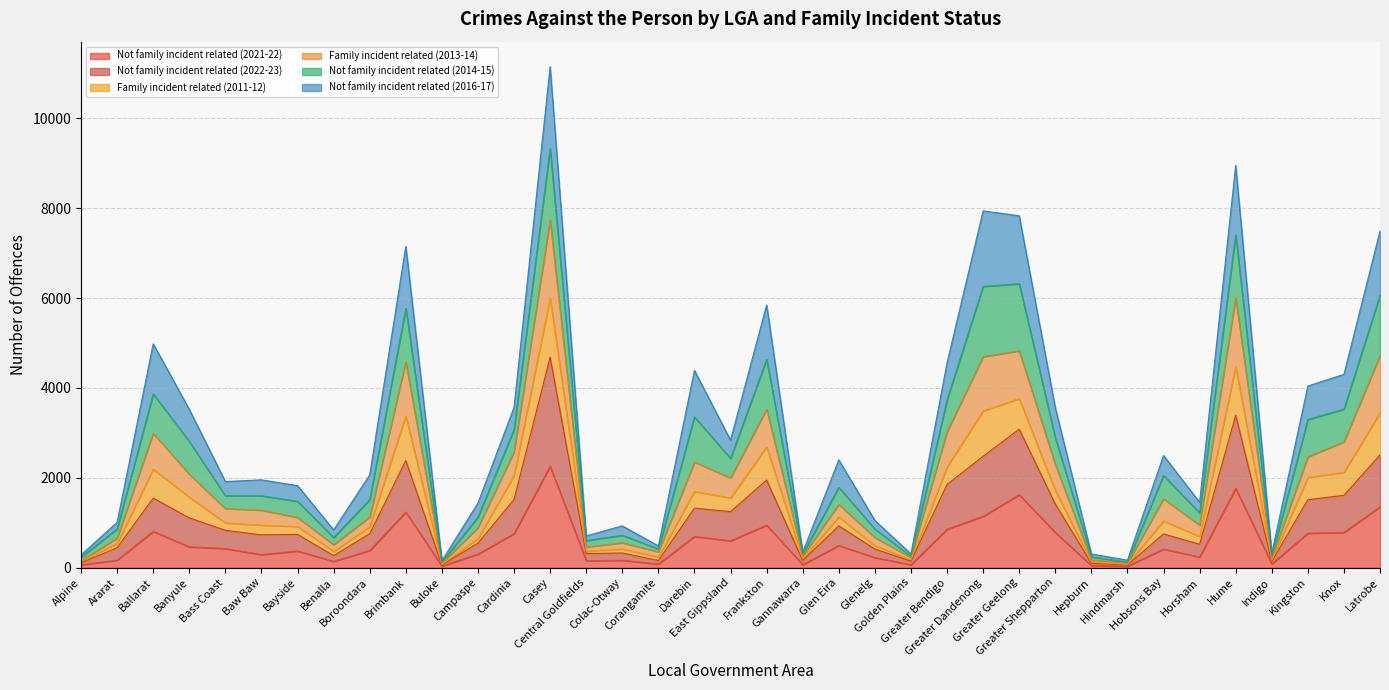

What position from the left is Central Goldfields?

15